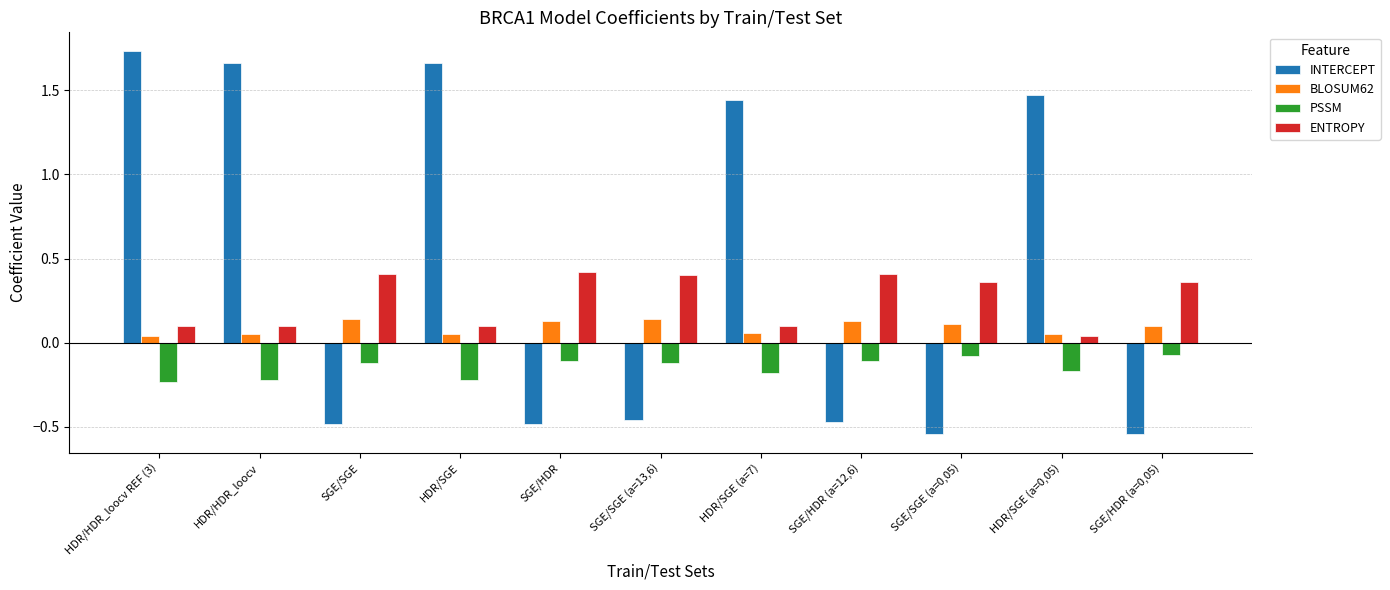

The value of ENTROPY at SGE/SGE (a=0,05) is 0.4. True or false?

True